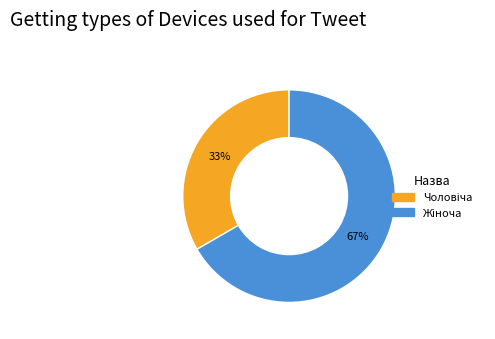

To the nearest percent, what is the average slice percentage?

50%